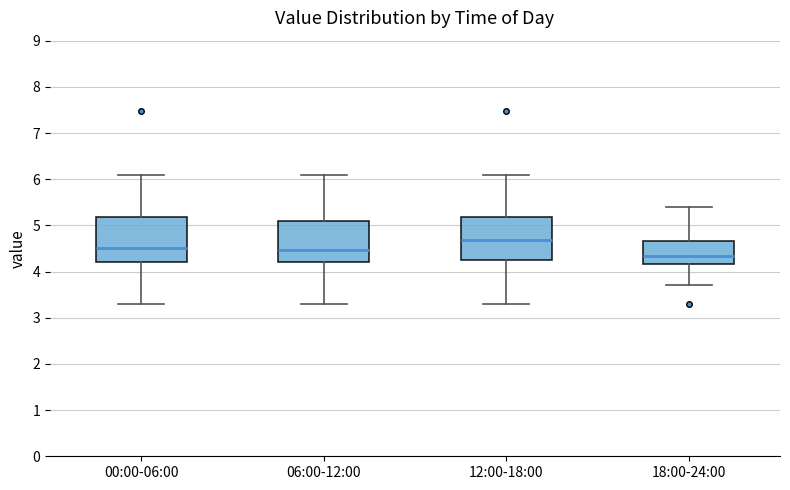

Reading left to right, transcribe this box plot: for each box, give where its median line is, the range the box spans, and where its two whiskers end, as read against the y-axis. The values are not printed on the chart, so give them approximately, as read against the axis.

00:00-06:00: median 4.5, box 4.2 to 5.2, whiskers 3.3 to 6.1
06:00-12:00: median 4.5, box 4.2 to 5.1, whiskers 3.3 to 6.1
12:00-18:00: median 4.7, box 4.3 to 5.2, whiskers 3.3 to 6.1
18:00-24:00: median 4.3, box 4.2 to 4.7, whiskers 3.7 to 5.4